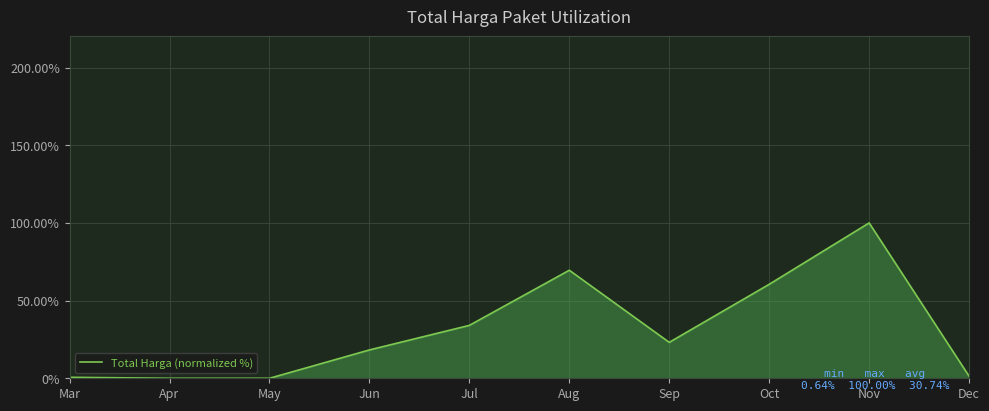

Is it true that the value at Jun is 3.7?

False